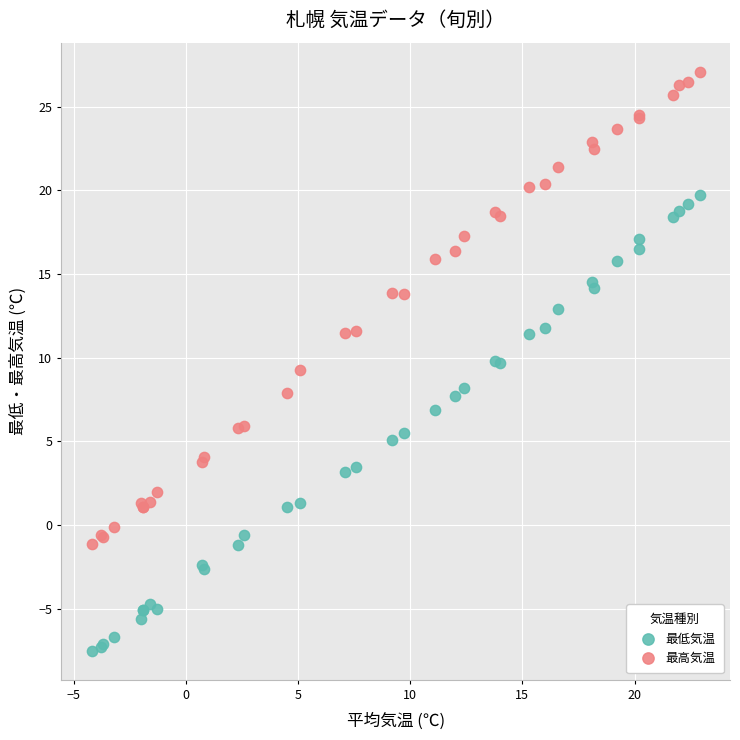

Which series reaches the maximum Y coordinate?

最高気温